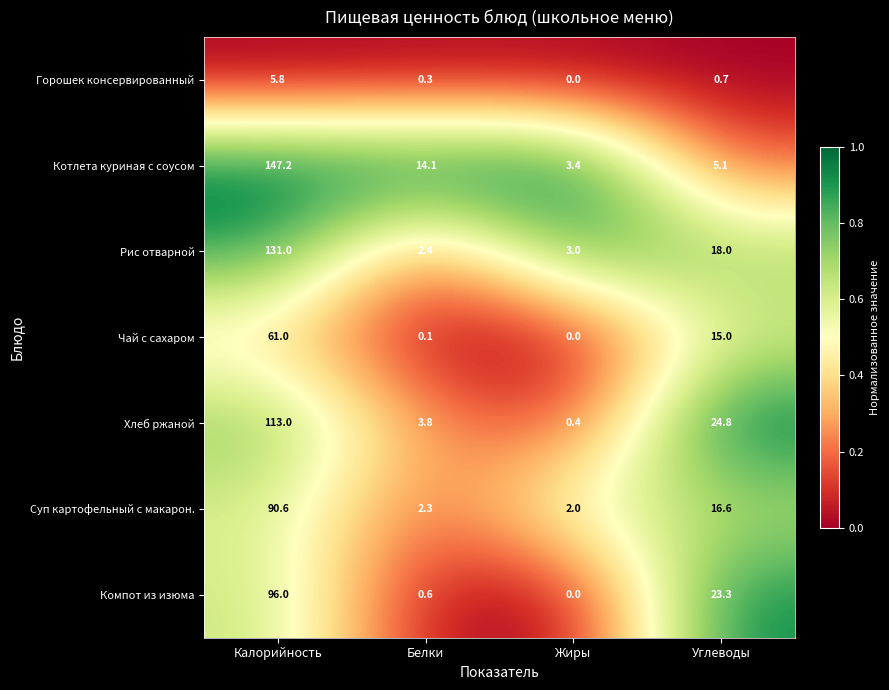

List the series in order of their peak value, highest first.

Котлета куриная с соусом, Рис отварной, Хлеб ржаной, Компот из изюма, Суп картофельный с макарон., Чай с сахаром, Горошек консервированный